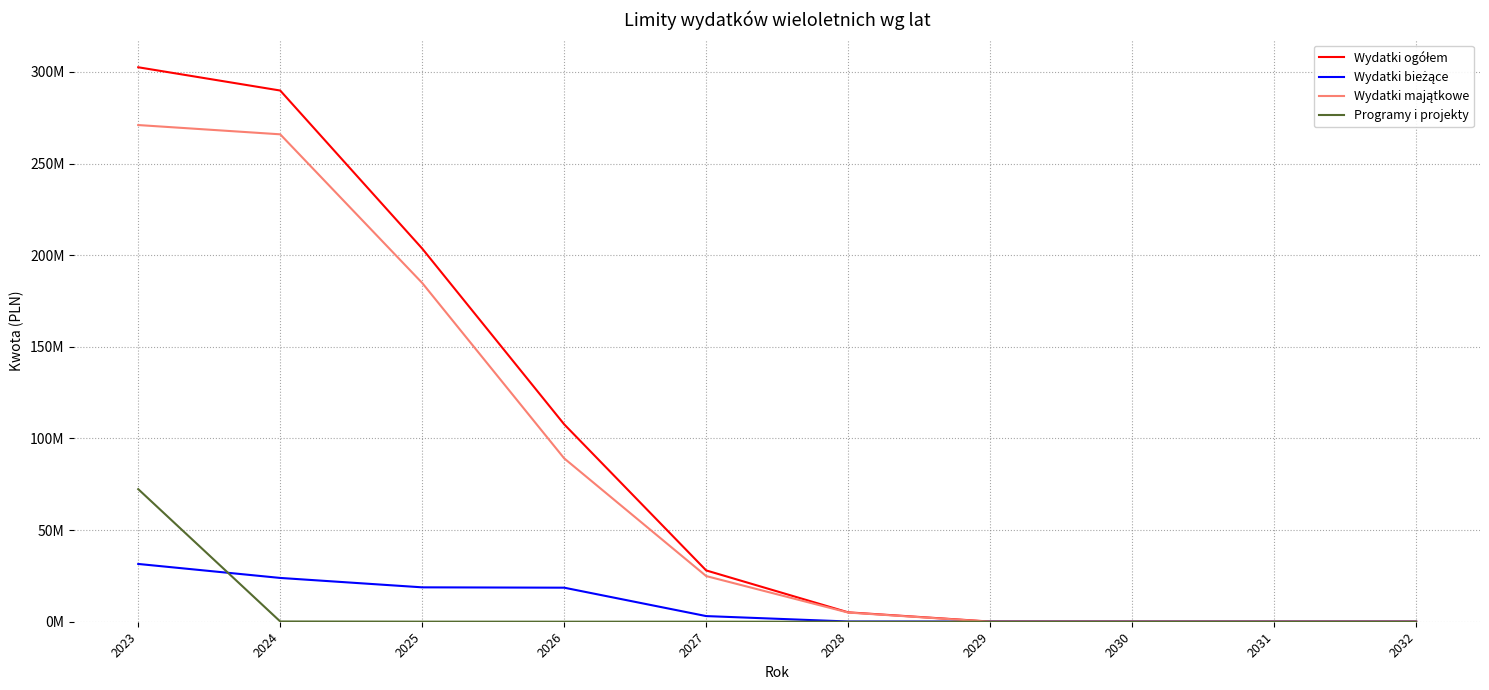

Does the chart have visible grid lines?

Yes